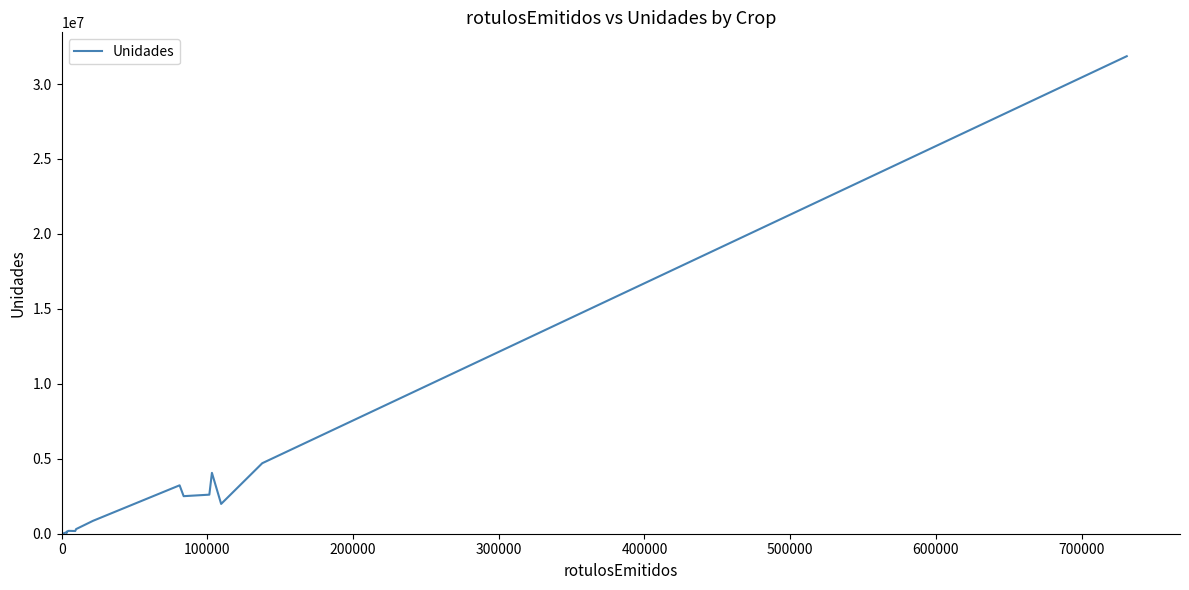

What is the maximum value shown in the chart?

31857540.0